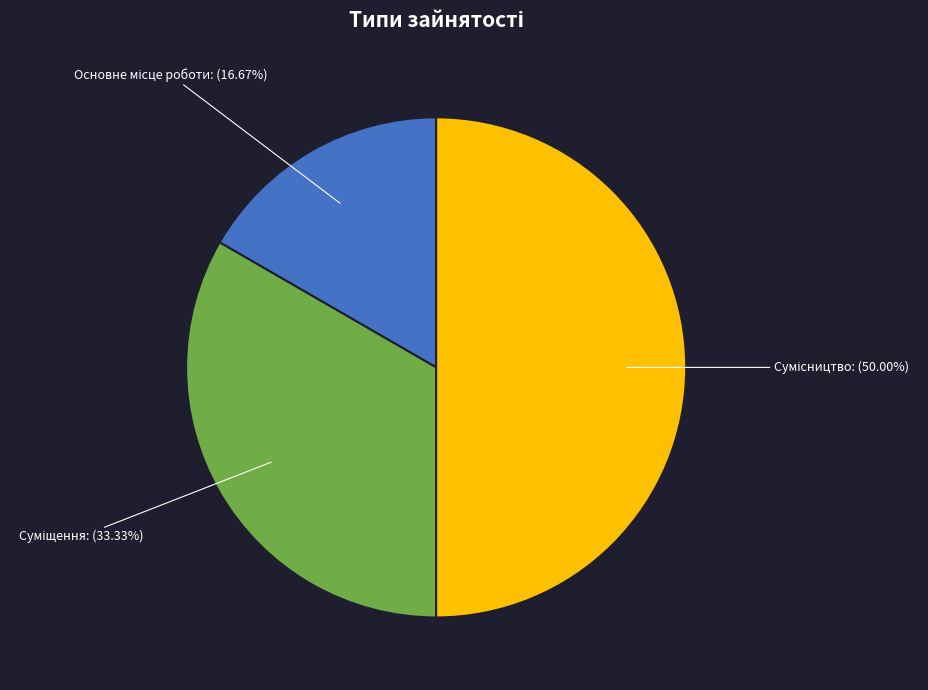

Which slice is the largest?

Сумісництво